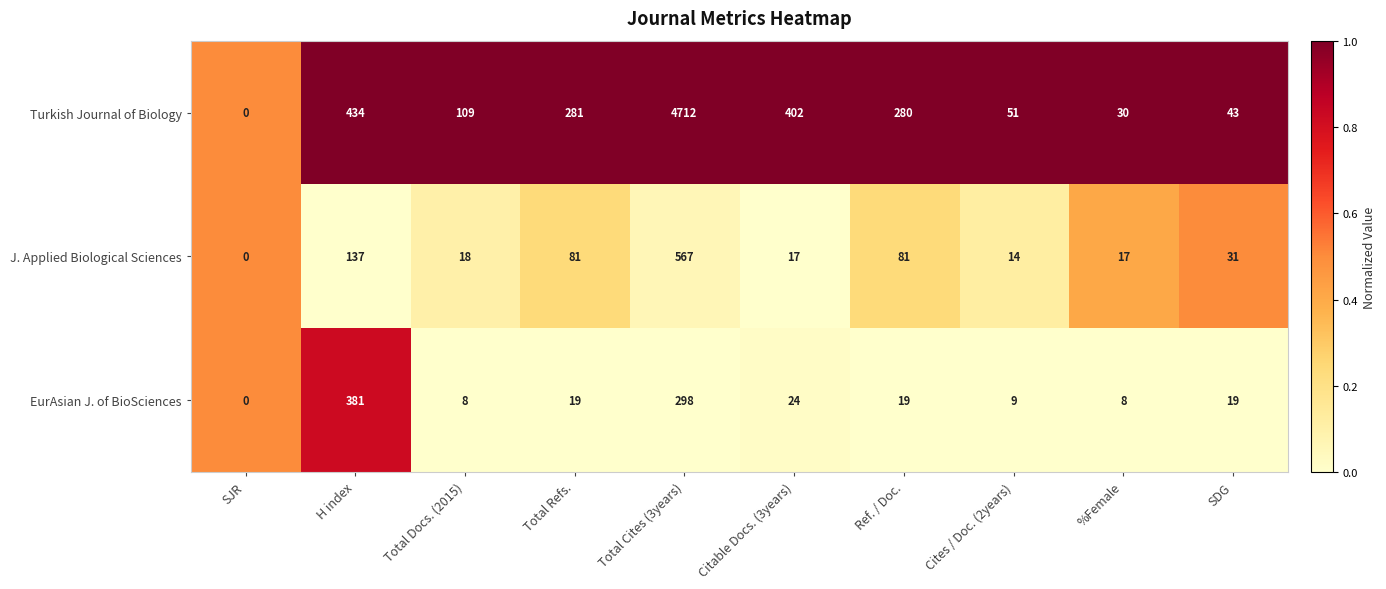

What is the total value across all series at %Female?

55